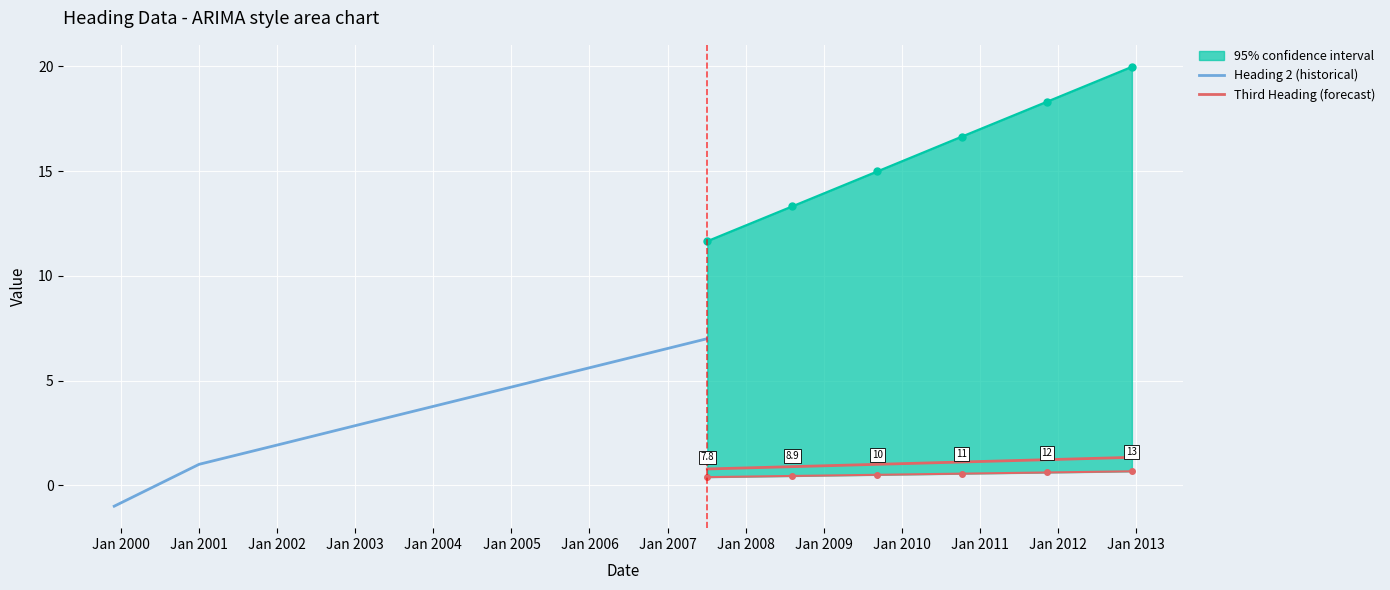

How many negative values does the Heading 2 series have?

1